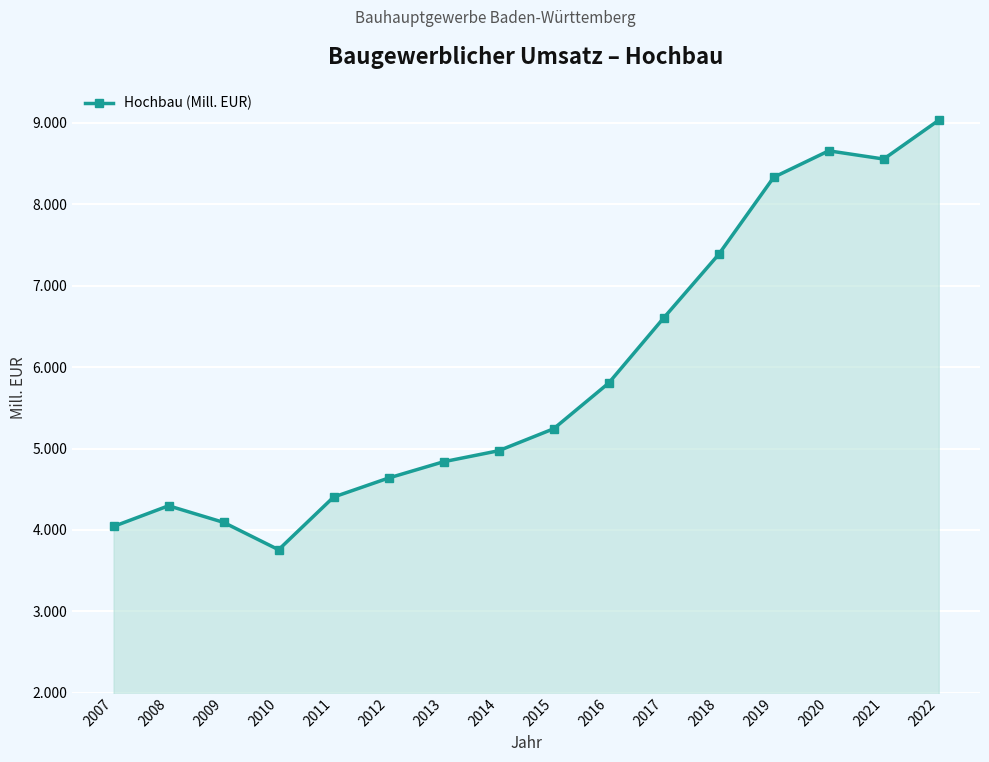

How many points are higher than both their immediate neighbors (excluding endpoints)?

2